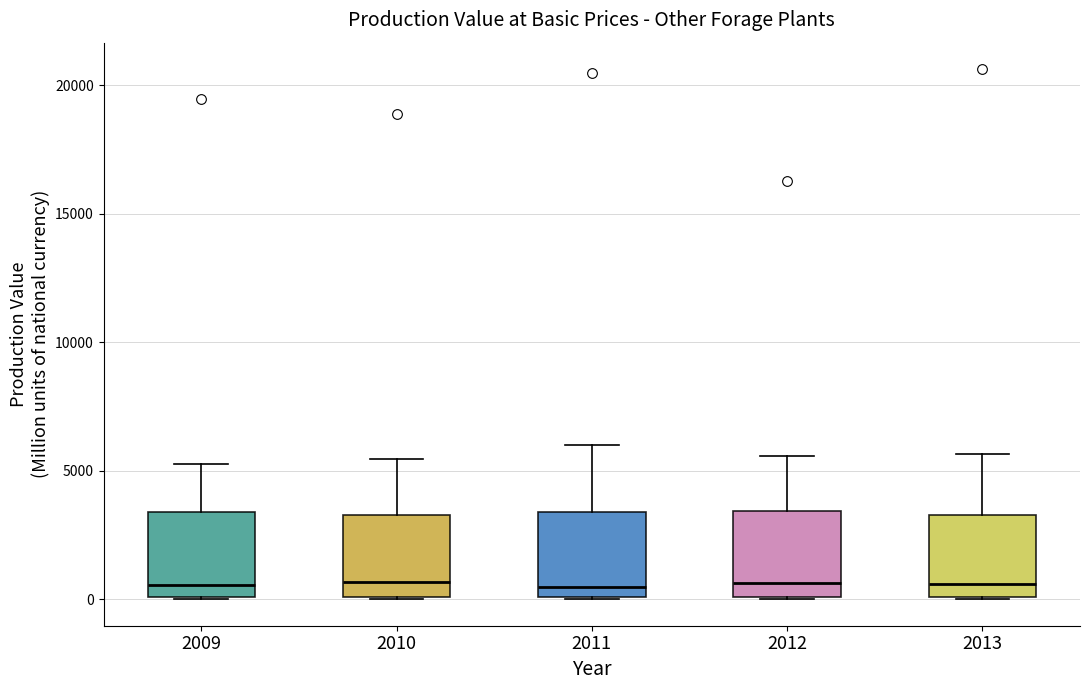

Reading left to right, transcribe this box plot: for each box, give where its median line is, the range the box spans, and where its two whiskers end, as read against the y-axis. The values are not printed on the chart, so give them approximately, as read against the axis.

2009: median 500, box 0 to 3500, whiskers 0 to 5500
2010: median 500, box 0 to 3500, whiskers 0 to 5500
2011: median 500, box 0 to 3500, whiskers 0 to 6000
2012: median 500, box 0 to 3500, whiskers 0 to 5500
2013: median 500, box 0 to 3500, whiskers 0 to 5500